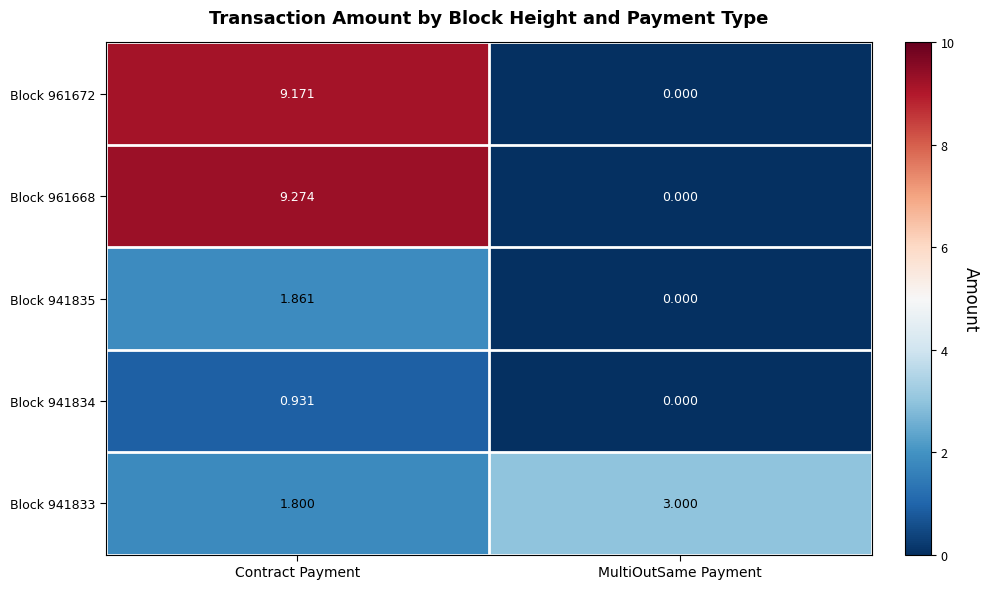

At which label is Block 961668 closest to 4?

MultiOutSame Payment